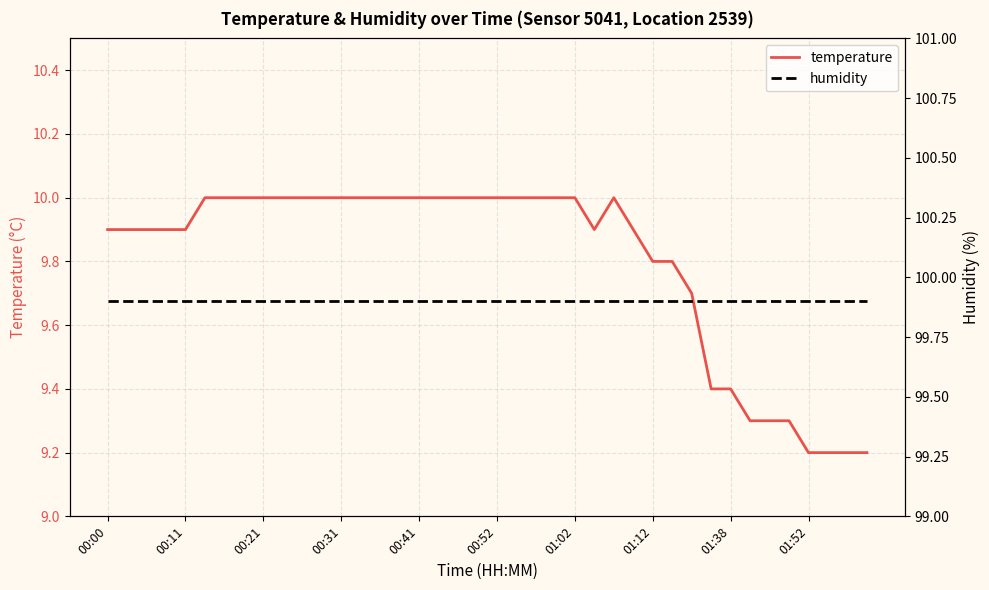

What position from the right is 23?

17